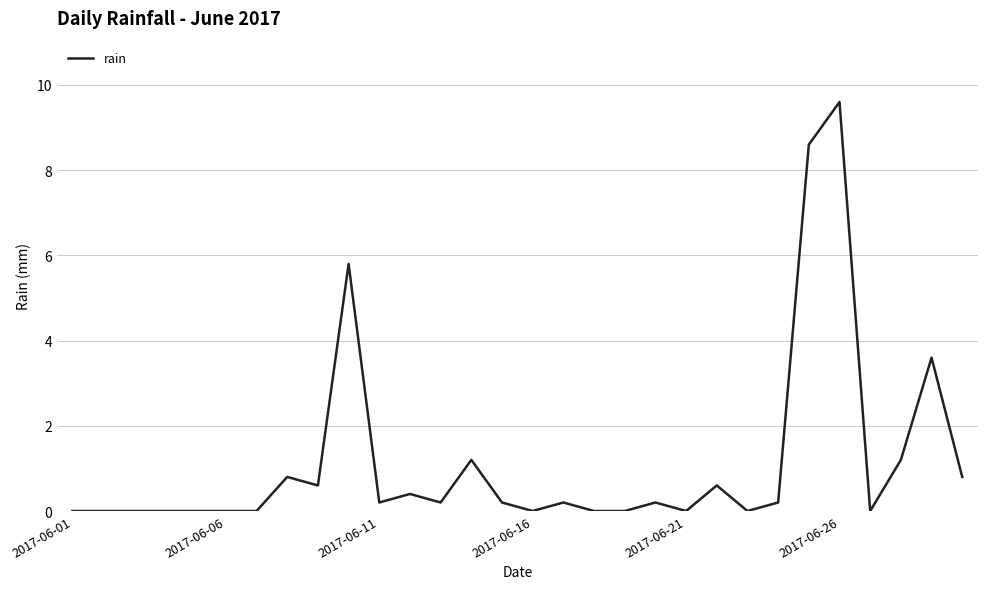

What is the maximum value shown in the chart?

9.6